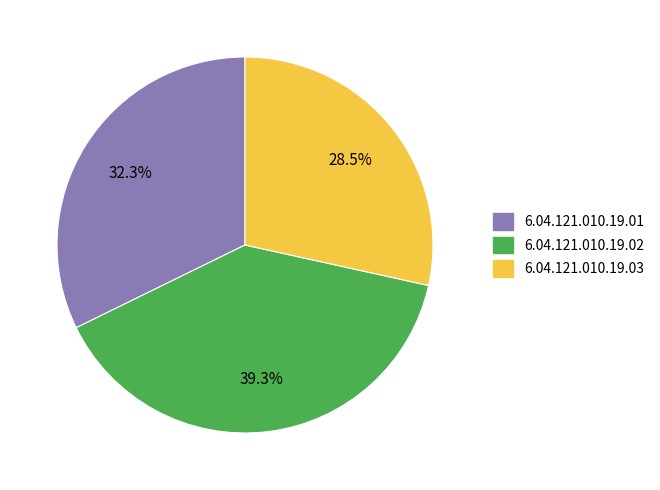

To the nearest percent, what is the difference between the 6.04.121.010.19.02 and 6.04.121.010.19.01 slice percentages?

7%